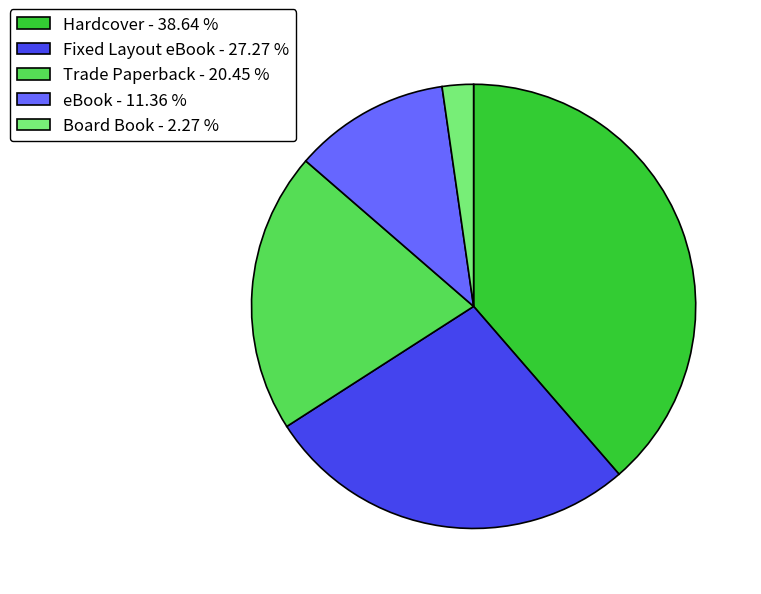

Does Fixed Layout eBook - 27.27 % account for over 50% of the chart?

No